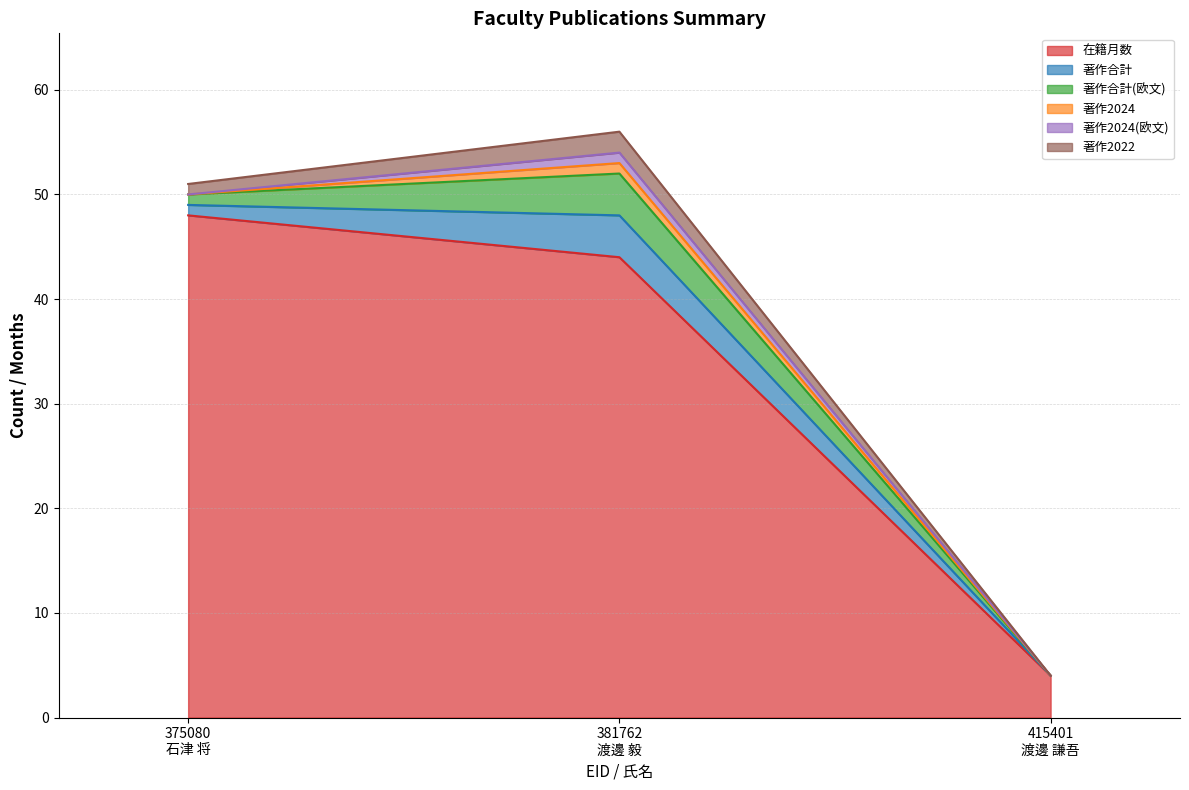

What is the label of the 2nd point from the right?

381762
渡邊 毅